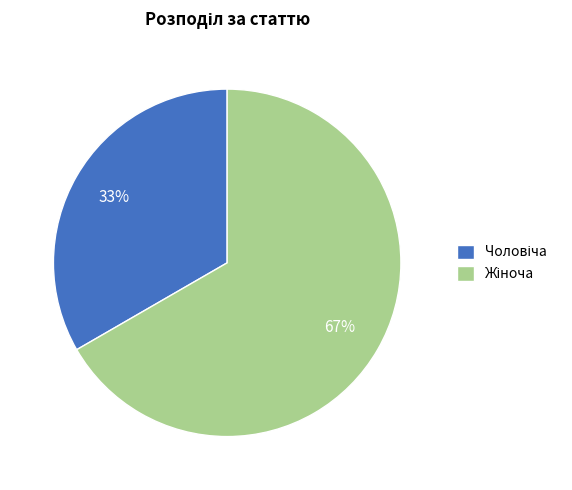

To the nearest percent, what is the average slice percentage?

50%